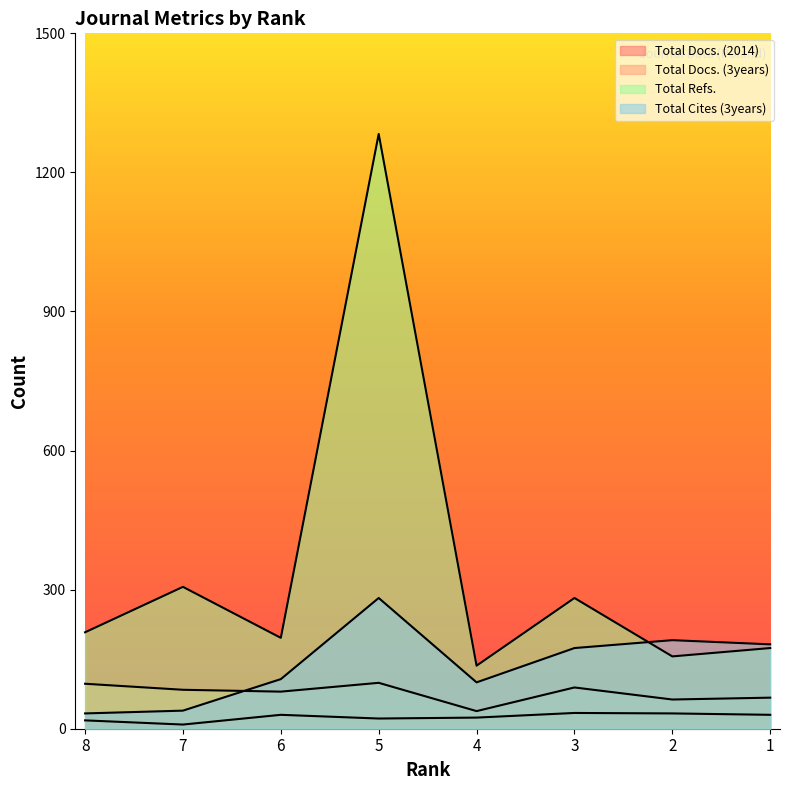

True or false: Total Docs. (2014) and Total Docs. (3years) intersect in this chart.

False